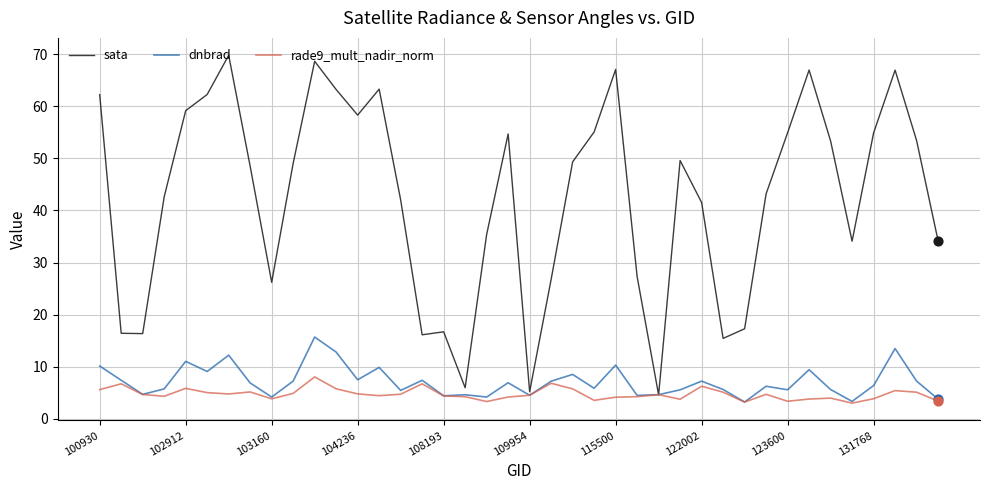

Which series has the largest range (max minus min)?

sata